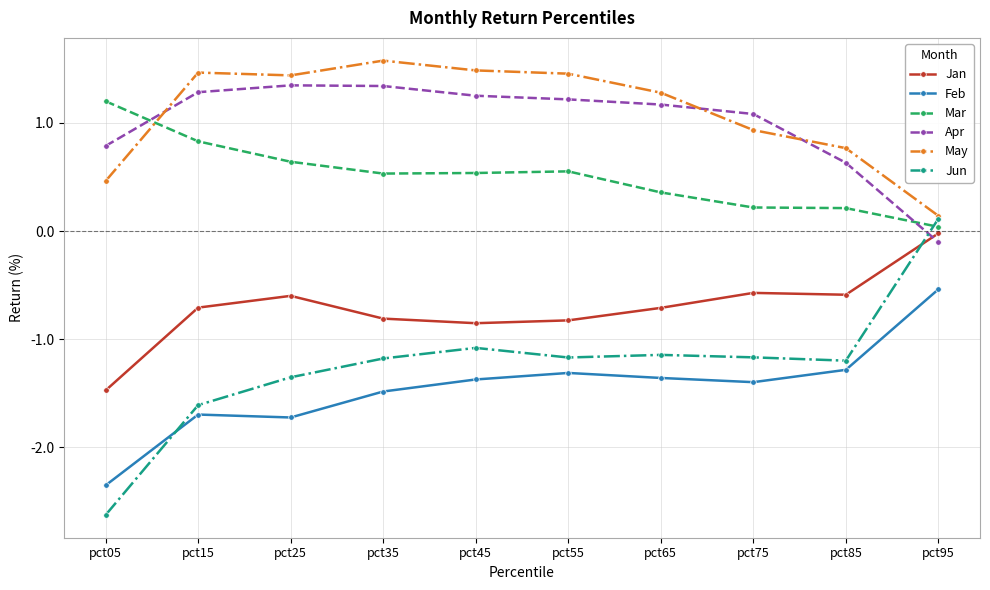

Which series changed the most between pct05 and pct85?

Jun